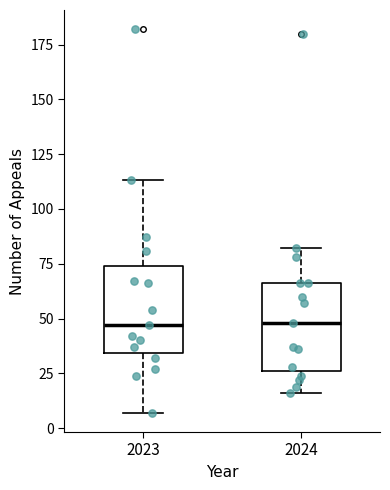

Where does the median line of the box at x = 2023 sit on the y-axis? The values are not printed on the chart, so give them approximately, as read against the axis.

45